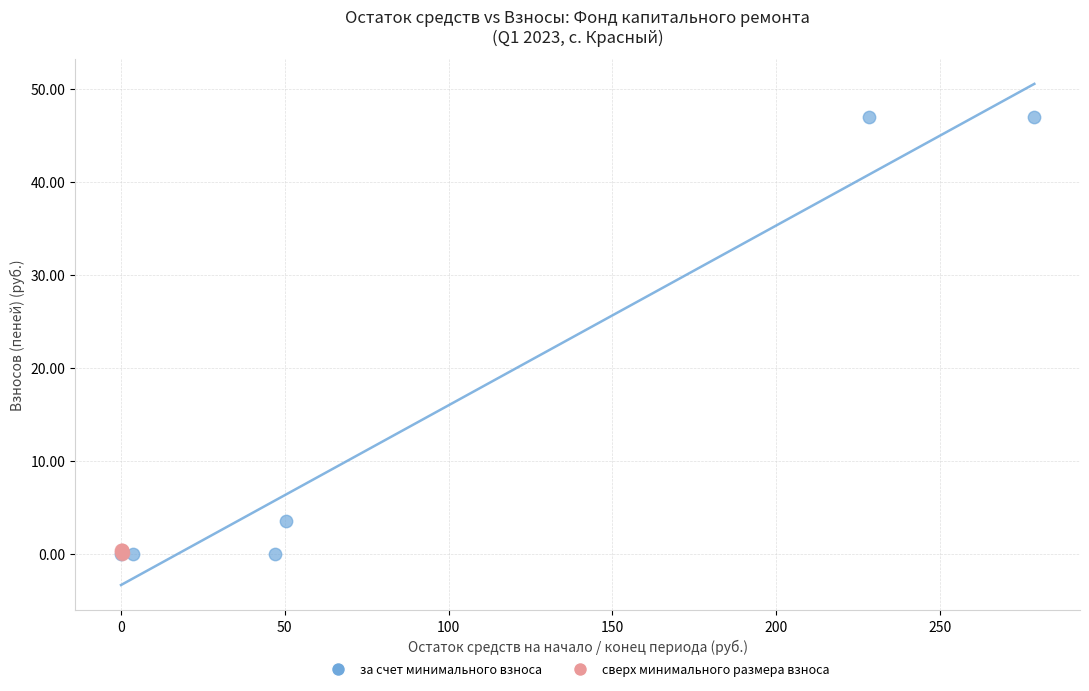

What are all the series names shown in the legend?

за счет минимального взноса, сверх минимального размера взноса